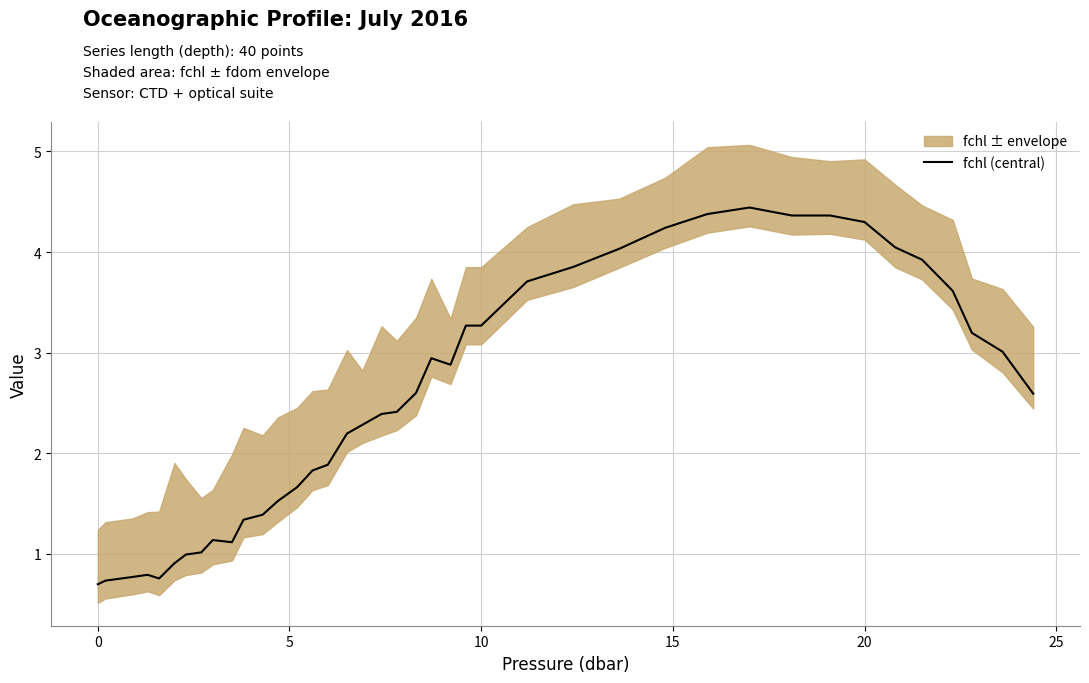

True or false: the data shows 1.6 at 31.

False